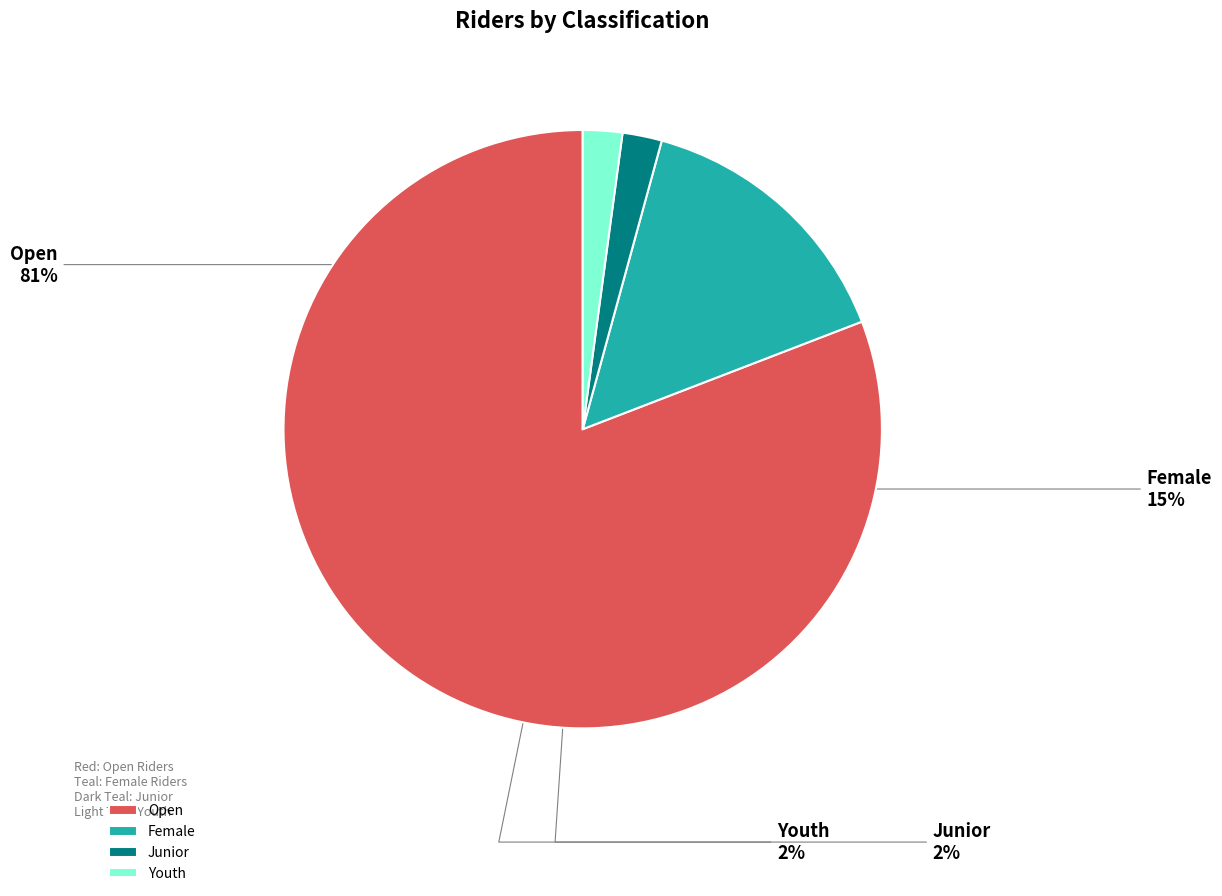

True or false: Junior accounts for 11% of the total.

False